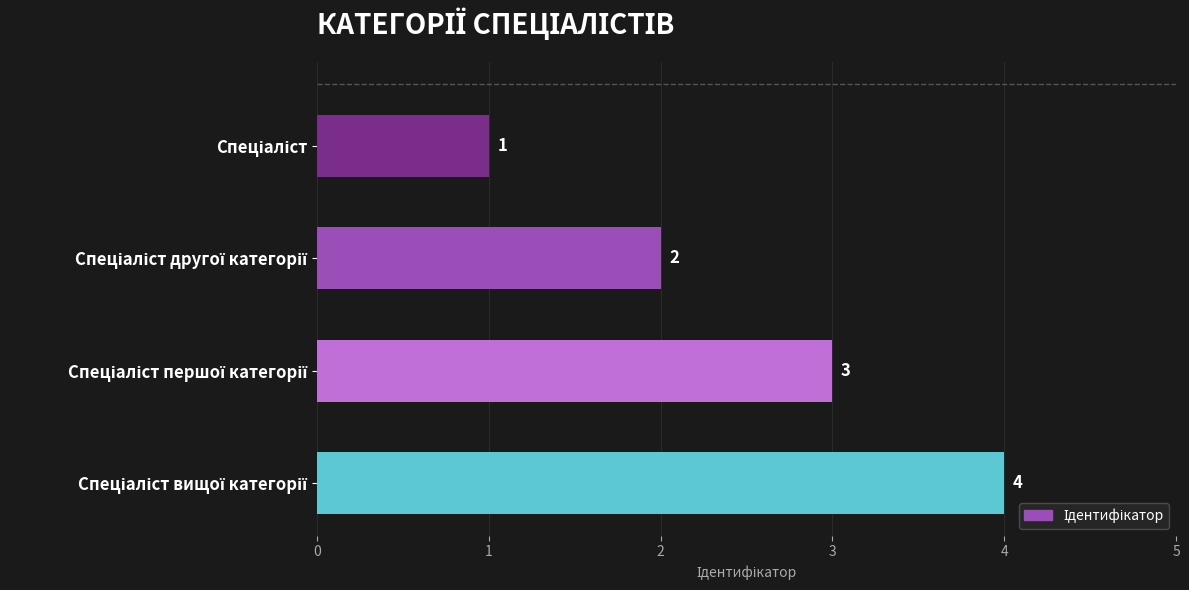

What is the difference between the maximum and minimum values?

3